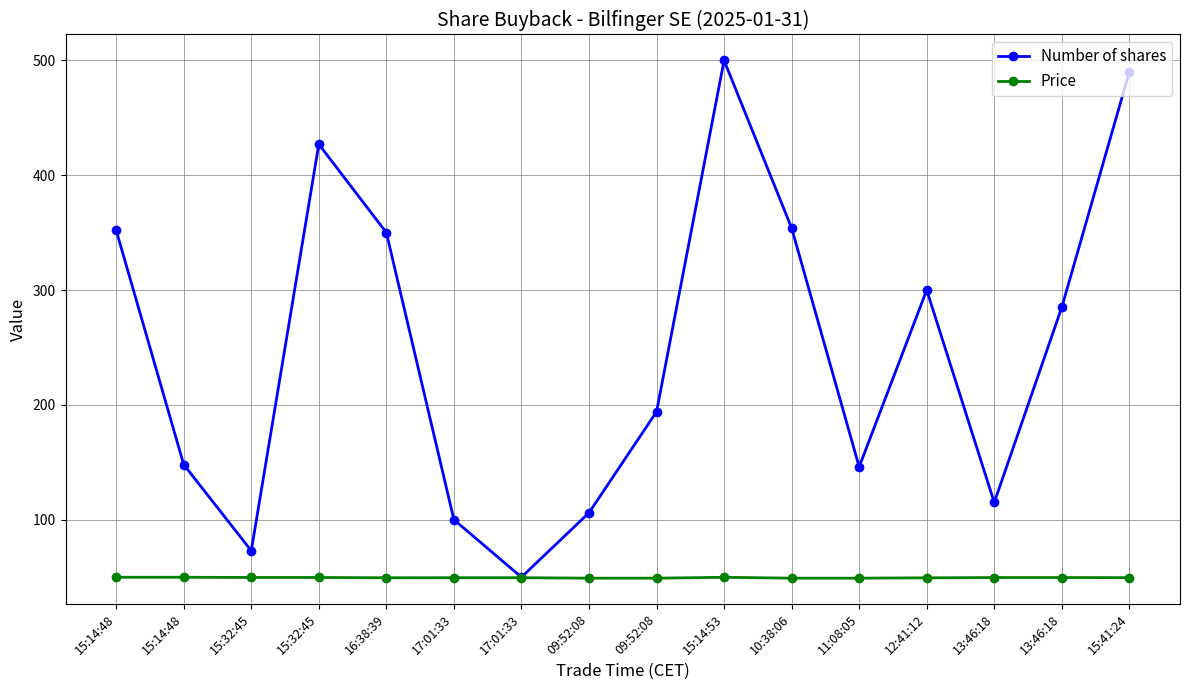

True or false: Number of shares and Price cross at least once.

False